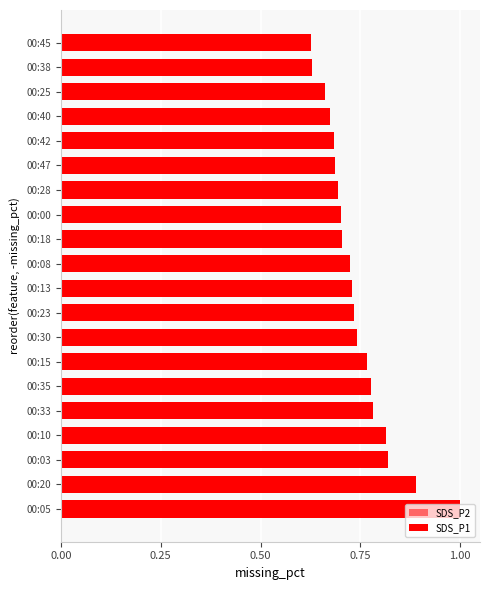

Is it true that SDS_P1 equals 0.2 at 00:03?

False